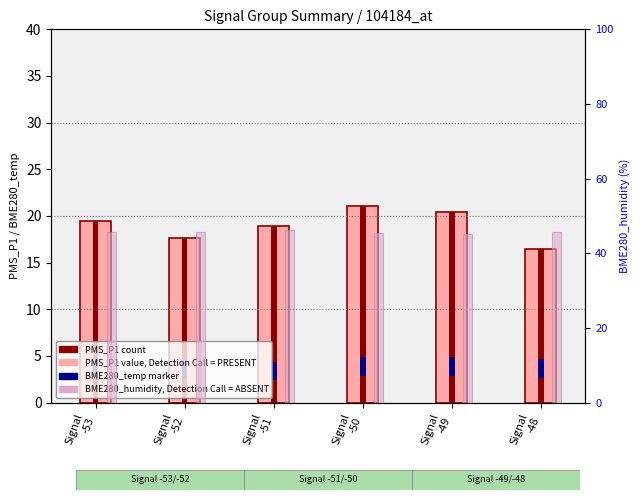

What is the difference between the maximum and minimum values in the BME280_humidity series?

1.2